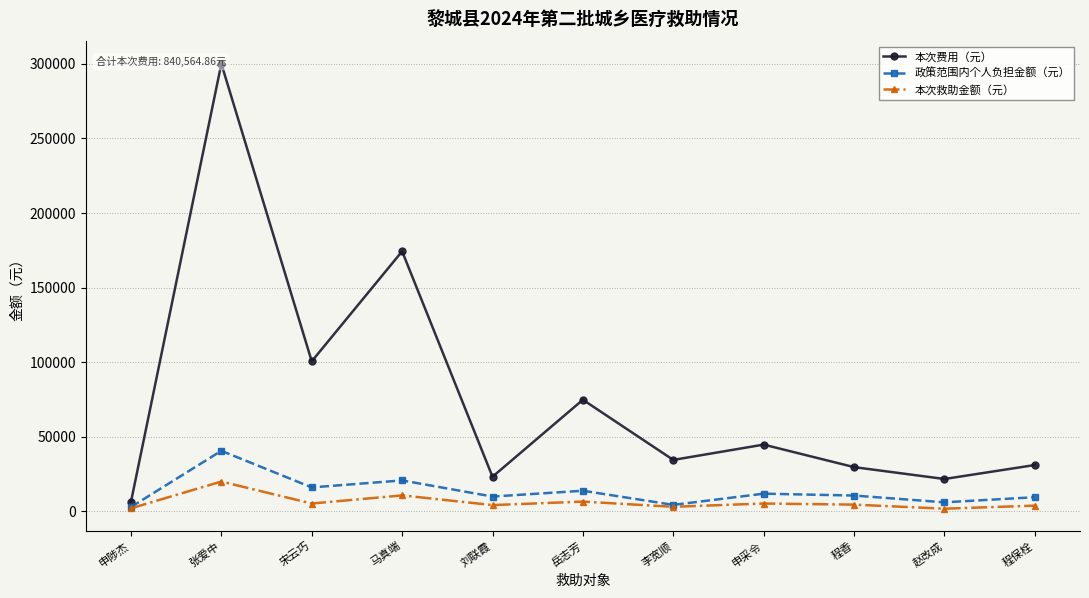

Which series changed the most between 李宽顺 and 程香?

政策范围内个人负担金额（元）